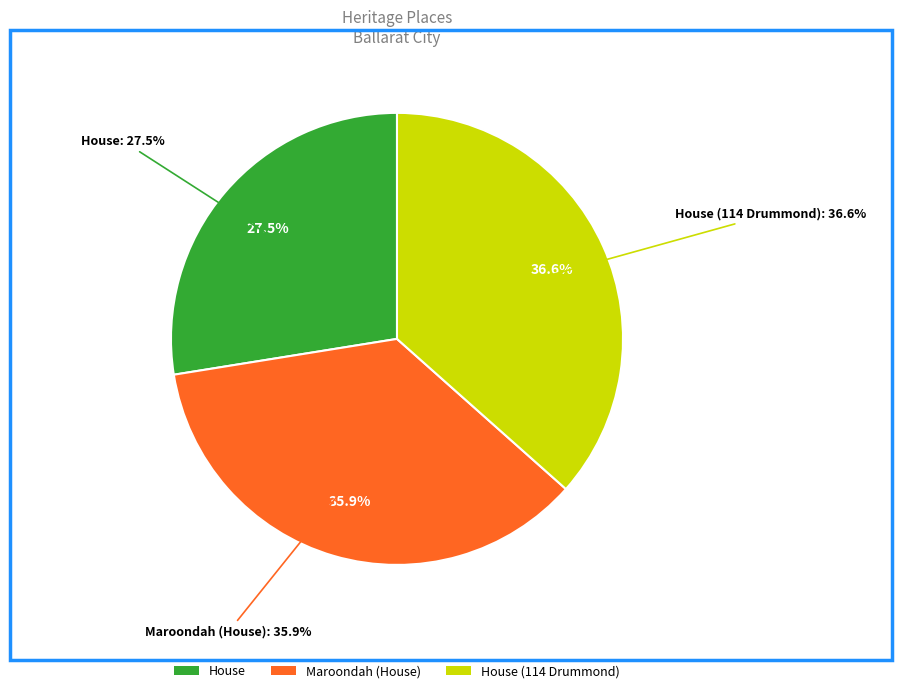

Does any single category account for the majority?

No